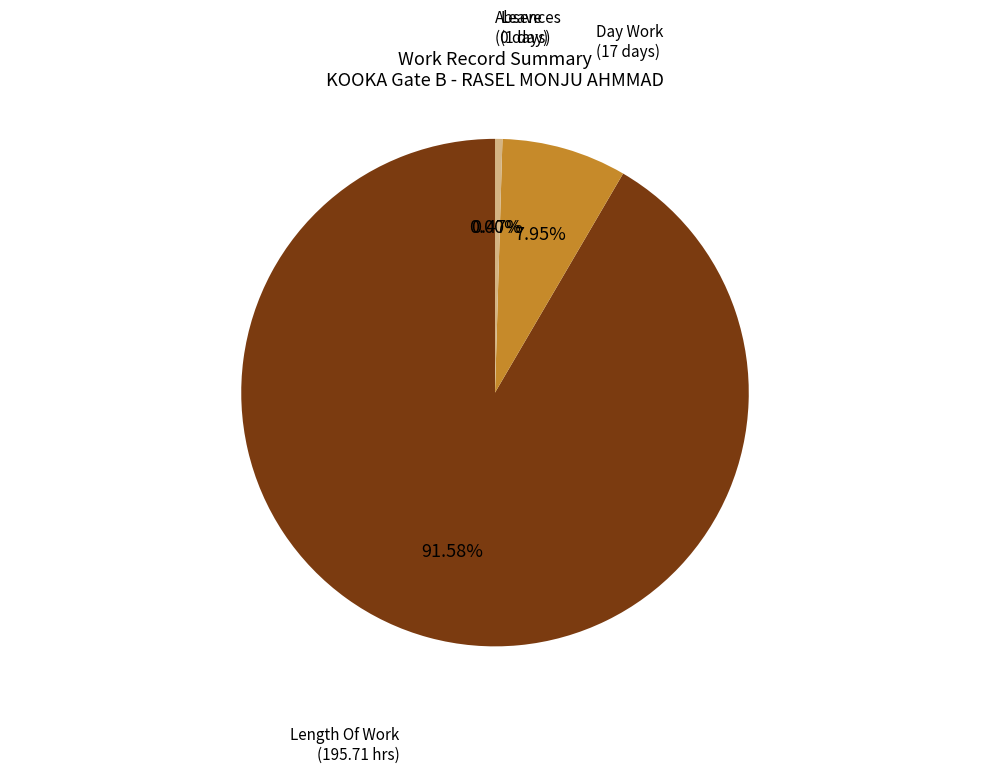

Is there a majority slice in this chart?

Yes